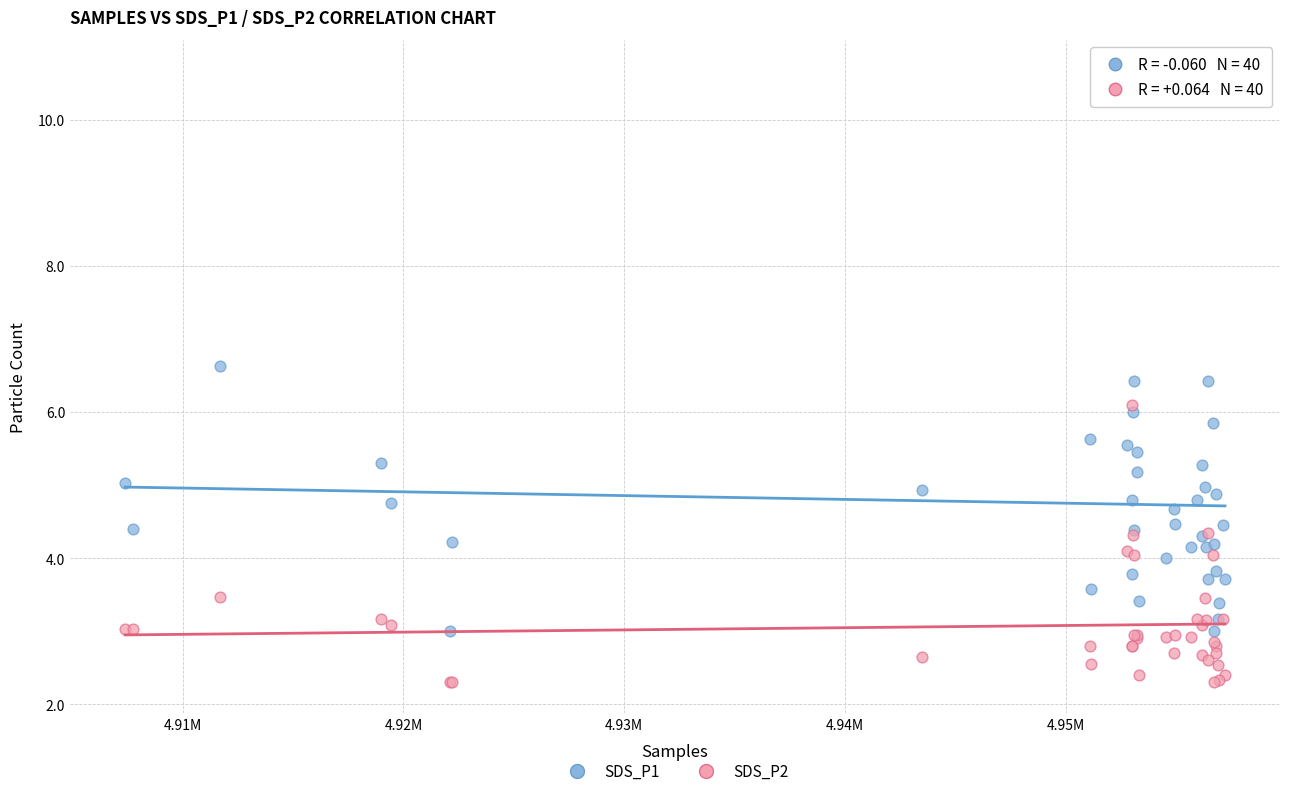

Which series reaches the maximum Y coordinate?

SDS_P1